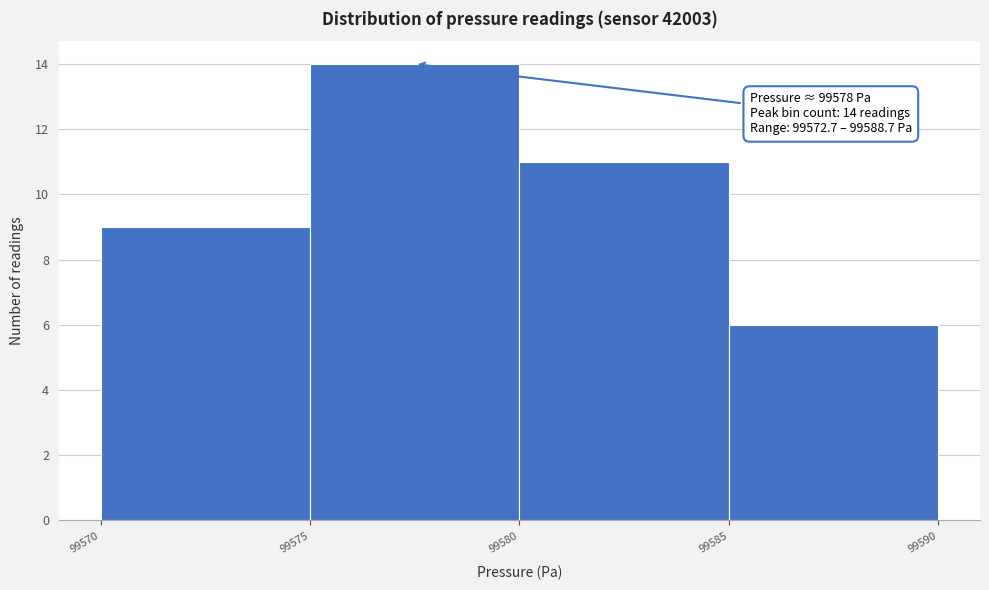

Over which range of the x-axis is the bar tallest?

99575 to 99580